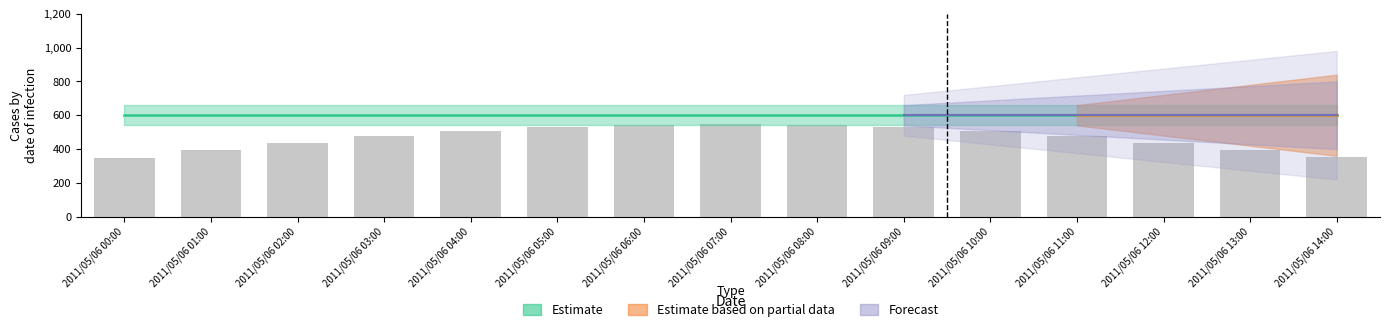

What is the greatest value displayed?

549.4